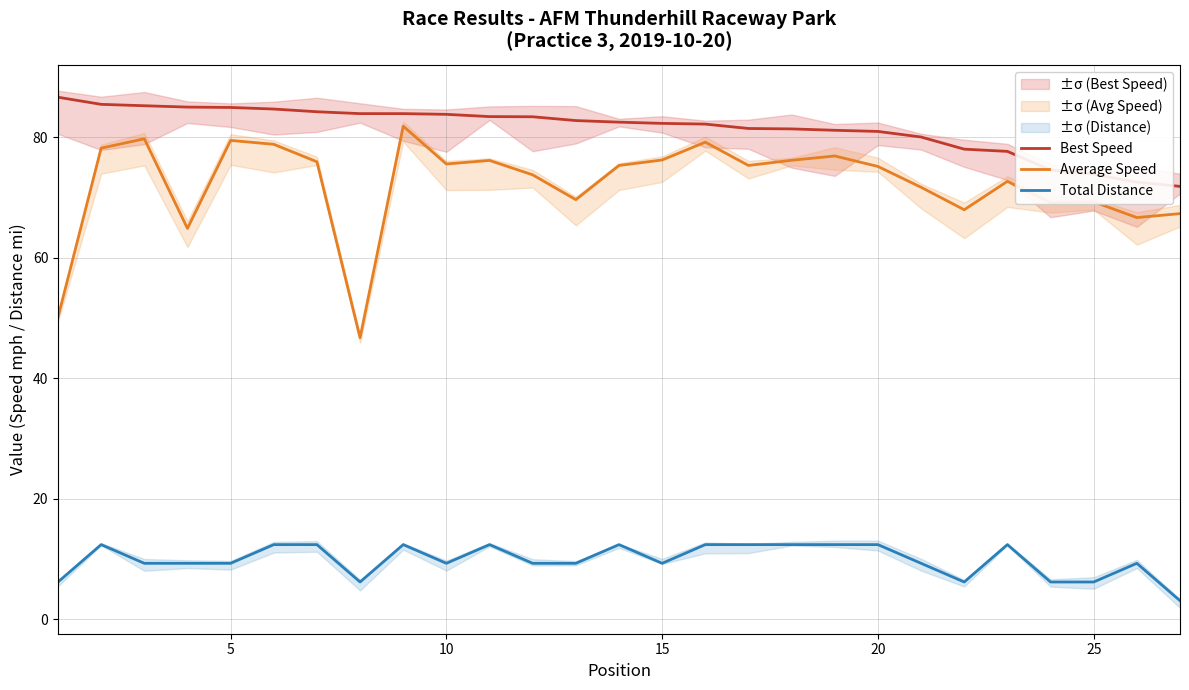

In Average Speed, how many points are higher than both neighbors (excluding endpoints)?

8